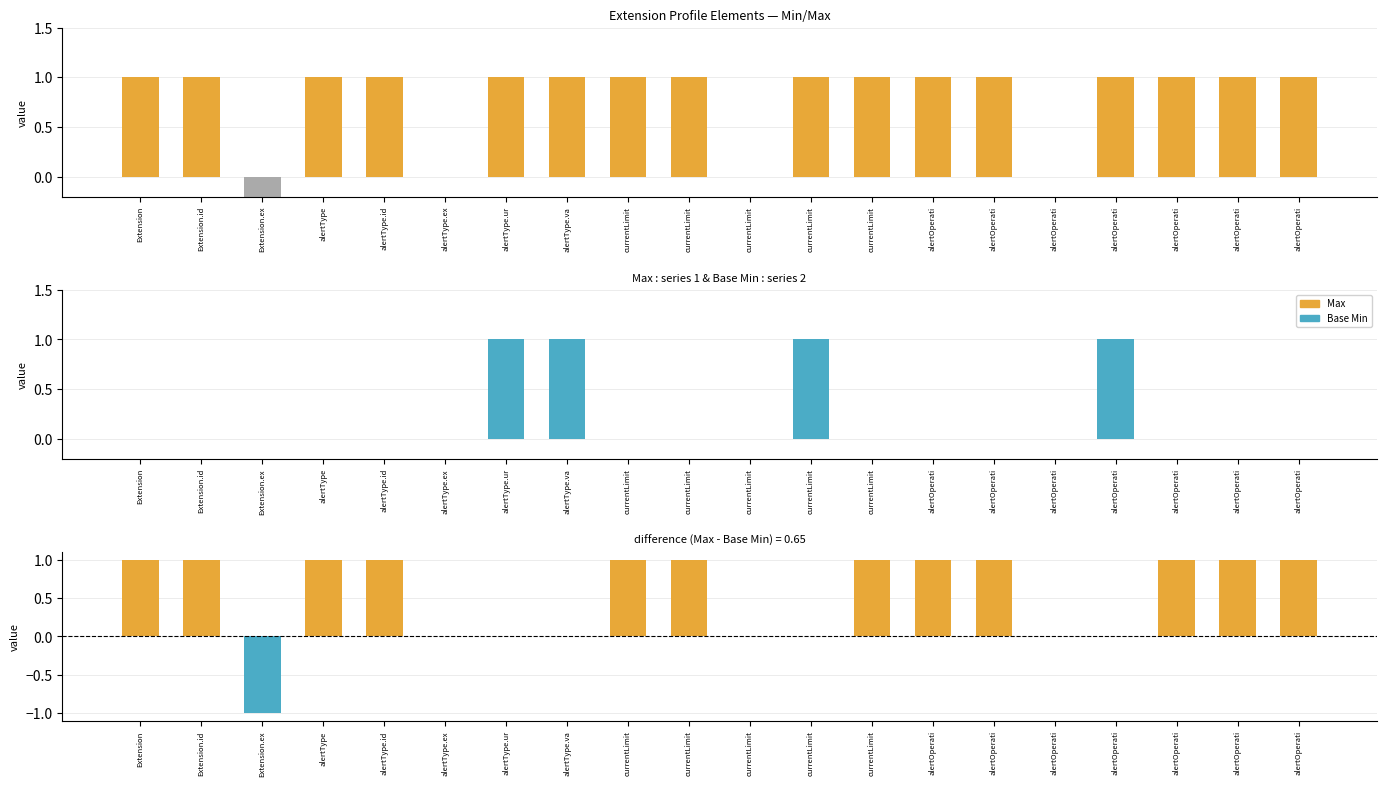

Reading left to right, list all the values displayed in this chart.

Max: Extension=1	Extension.id=1	Extension.ex=-1	alertType=1	alertType.id=1	alertType.ex=0	alertType.ur=1	alertType.va=1	currentLimit=1	currentLimit=1	currentLimit=0	currentLimit=1	currentLimit=1	alertOperati=1	alertOperati=1	alertOperati=0	alertOperati=1	alertOperati=1	alertOperati=1	alertOperati=1
Base Min: Extension=0	Extension.id=0	Extension.ex=0	alertType=0	alertType.id=0	alertType.ex=0	alertType.ur=1	alertType.va=1	currentLimit=0	currentLimit=0	currentLimit=0	currentLimit=1	currentLimit=0	alertOperati=0	alertOperati=0	alertOperati=0	alertOperati=1	alertOperati=0	alertOperati=0	alertOperati=0
Max - Base Min: Extension=1	Extension.id=1	Extension.ex=-1	alertType=1	alertType.id=1	alertType.ex=0	alertType.ur=0	alertType.va=0	currentLimit=1	currentLimit=1	currentLimit=0	currentLimit=0	currentLimit=1	alertOperati=1	alertOperati=1	alertOperati=0	alertOperati=0	alertOperati=1	alertOperati=1	alertOperati=1